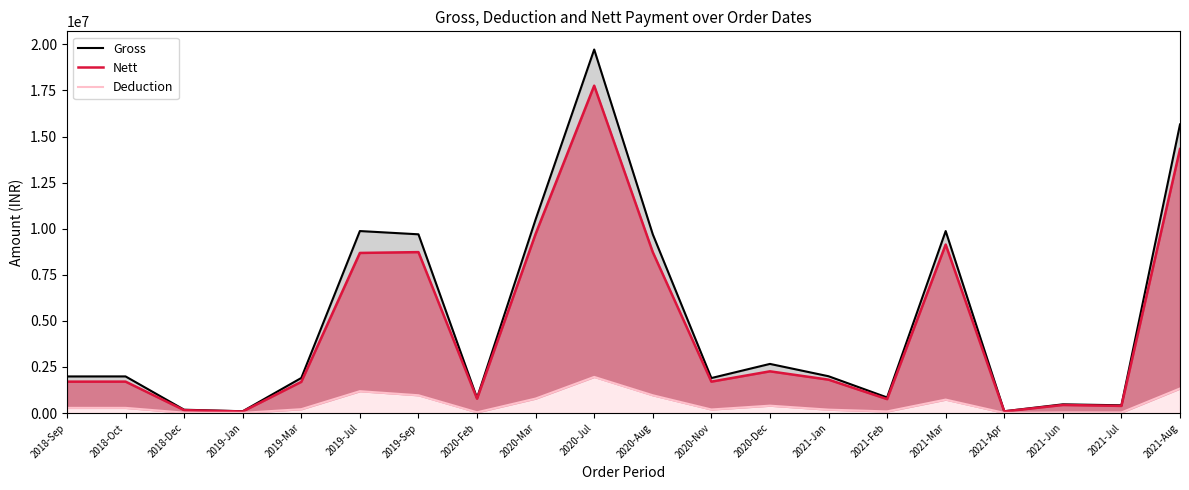

The Deduction series shows 282455 at 2018-Oct. True or false?

True